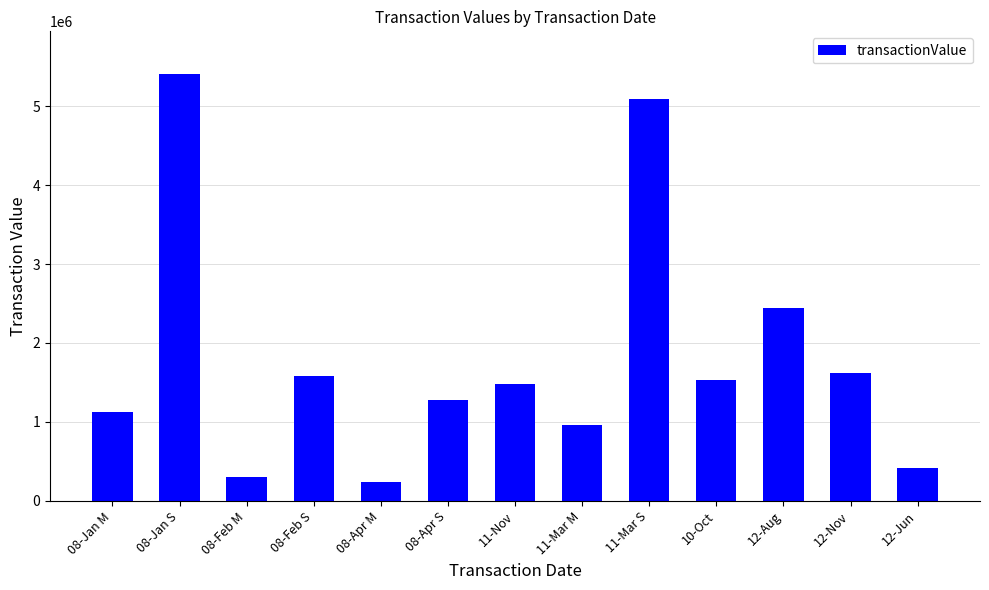

Between 08-Feb S and 08-Jan S, which is larger?

08-Jan S